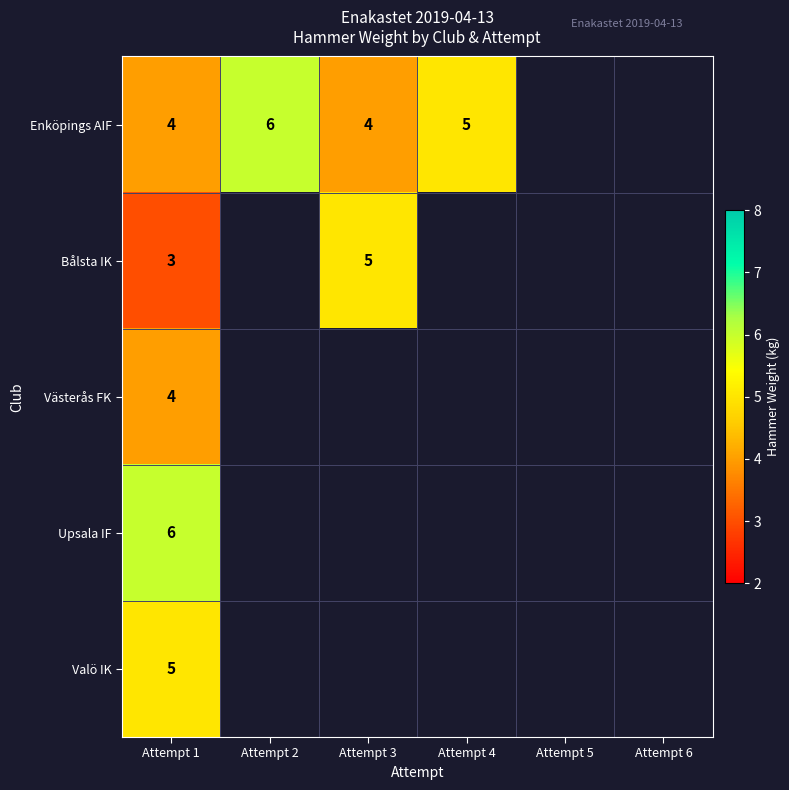

What is the spread (max minus min) of values at Attempt 1?

3